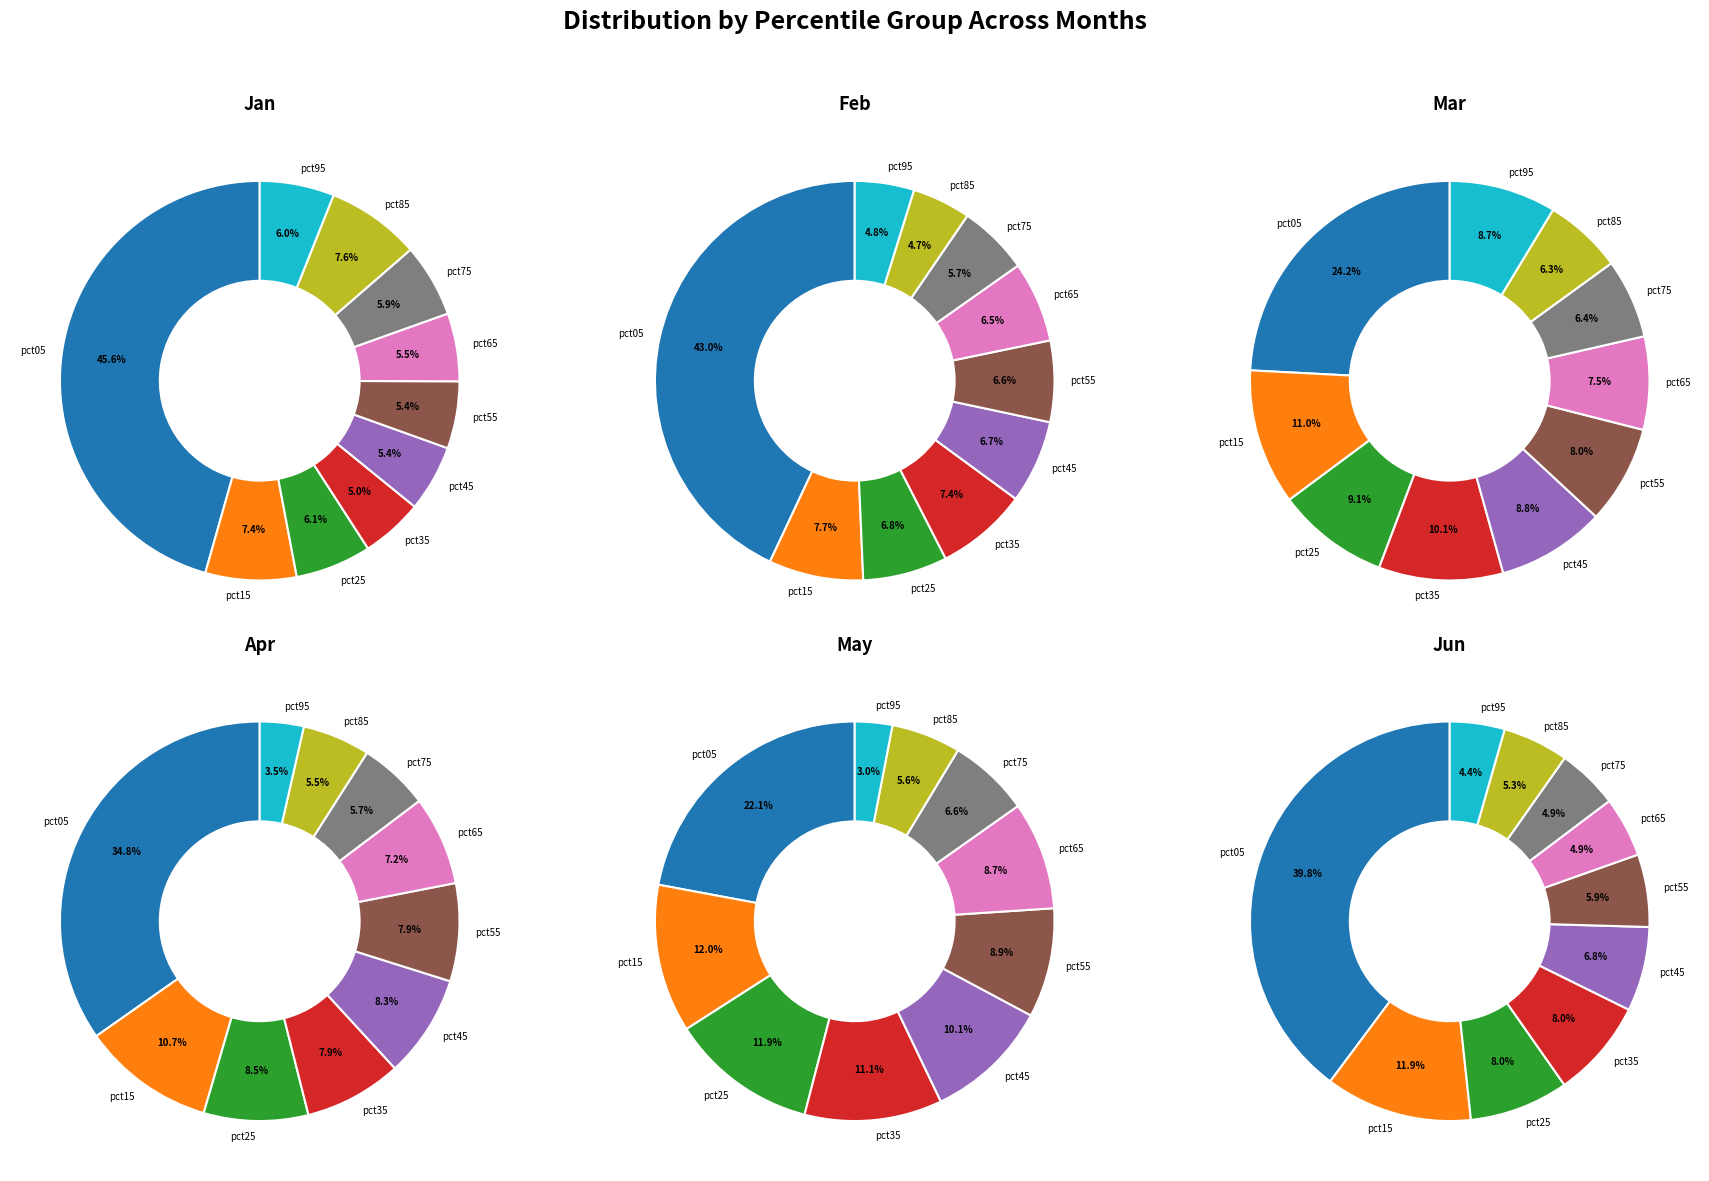

What percentage is the pct05 slice, to the nearest percent?

24%